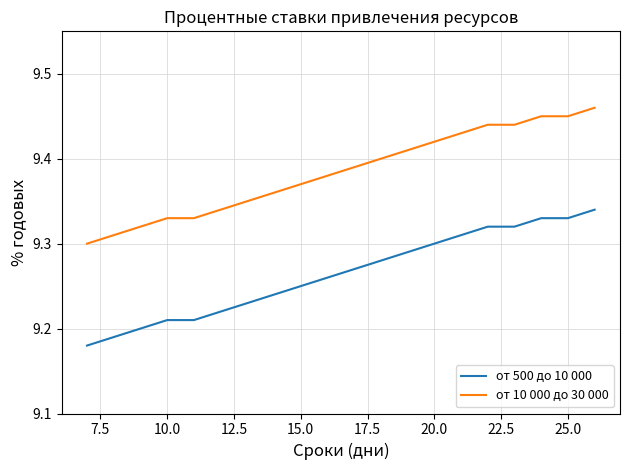

Rank the series by their average value, from lowest to highest.

от 500 до 10 000, от 10 000 до 30 000